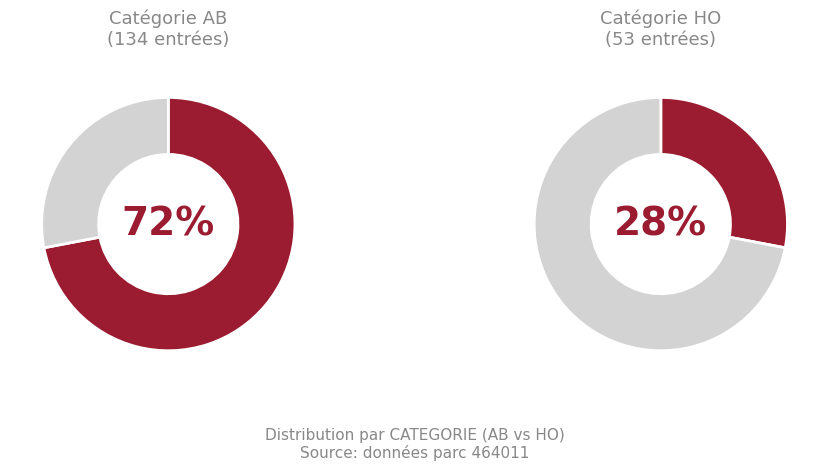

What is the ratio of the value at HO to the value at AB?

0.4